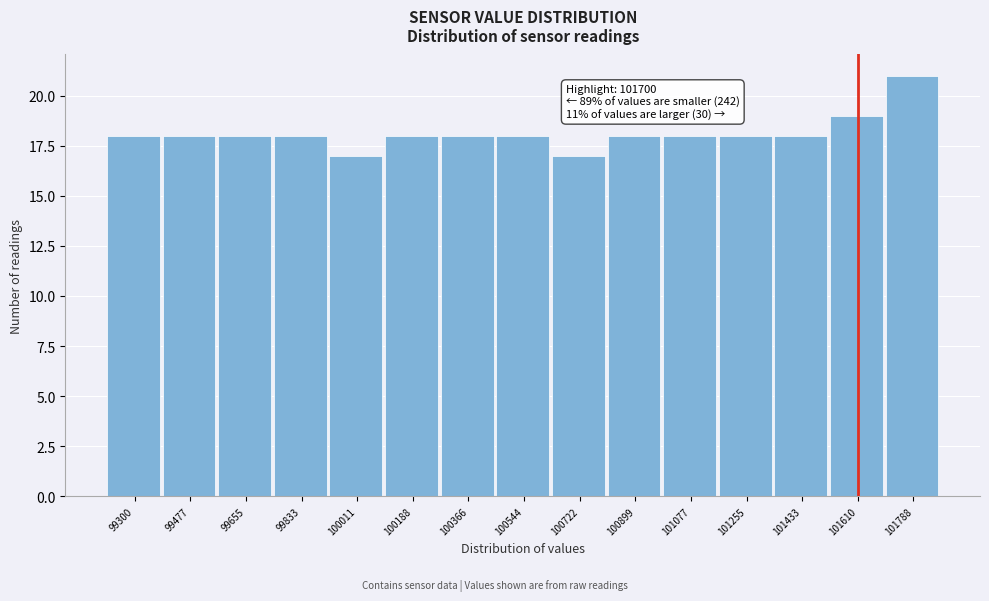

Reading left to right, list all the values displayed in this chart.

18	18	18	18	17	18	18	18	17	18	18	18	18	19	21